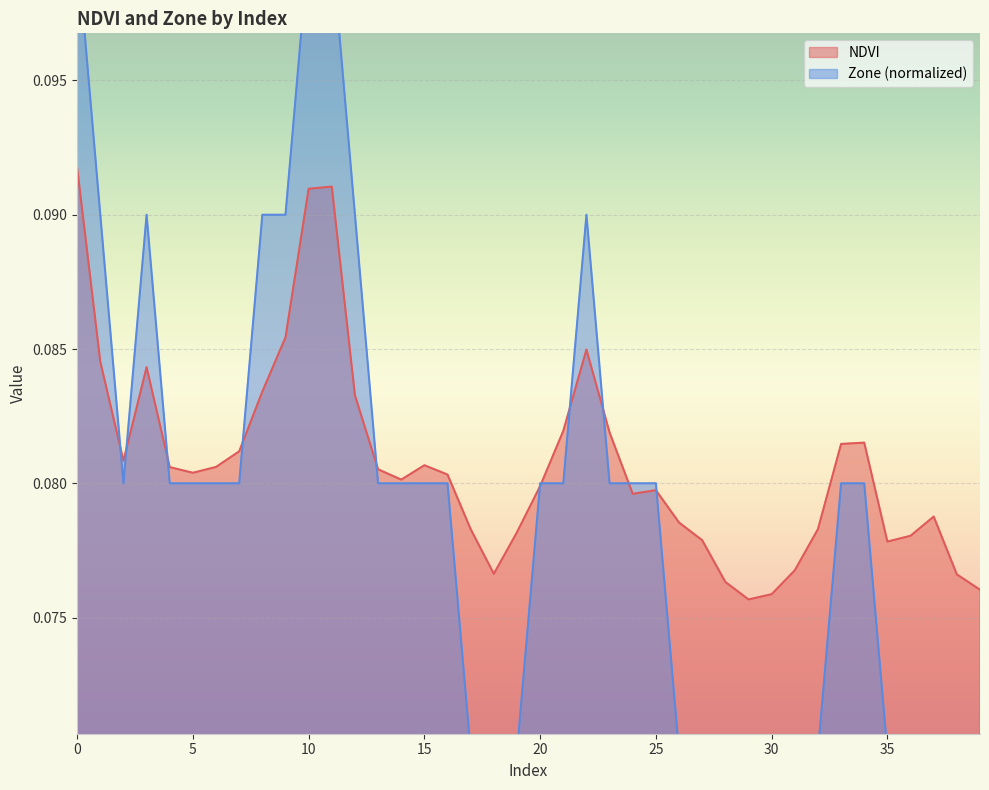

True or false: NDVI has more than 2 interior local peaks.

True